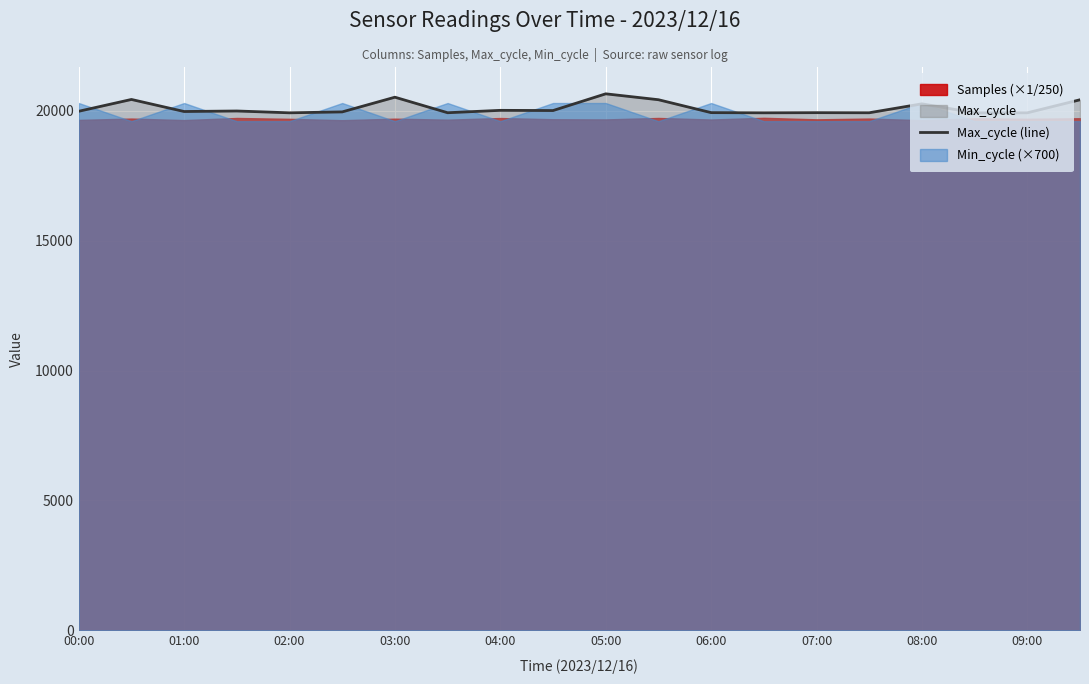

What is the minimum value for Max_cycle (line)?

19923